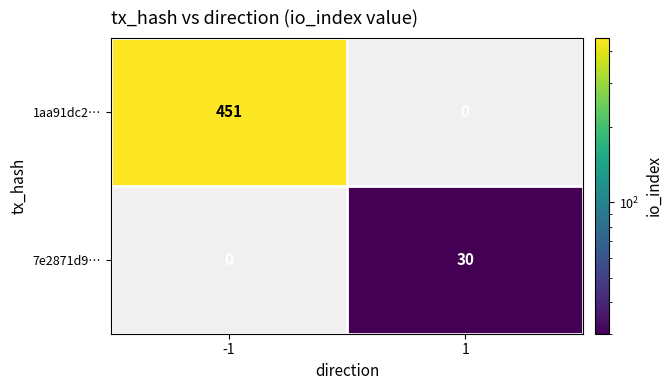

Reading left to right, list all the values displayed in this chart.

1aa91dc2…: 451	0
7e2871d9…: 0	30